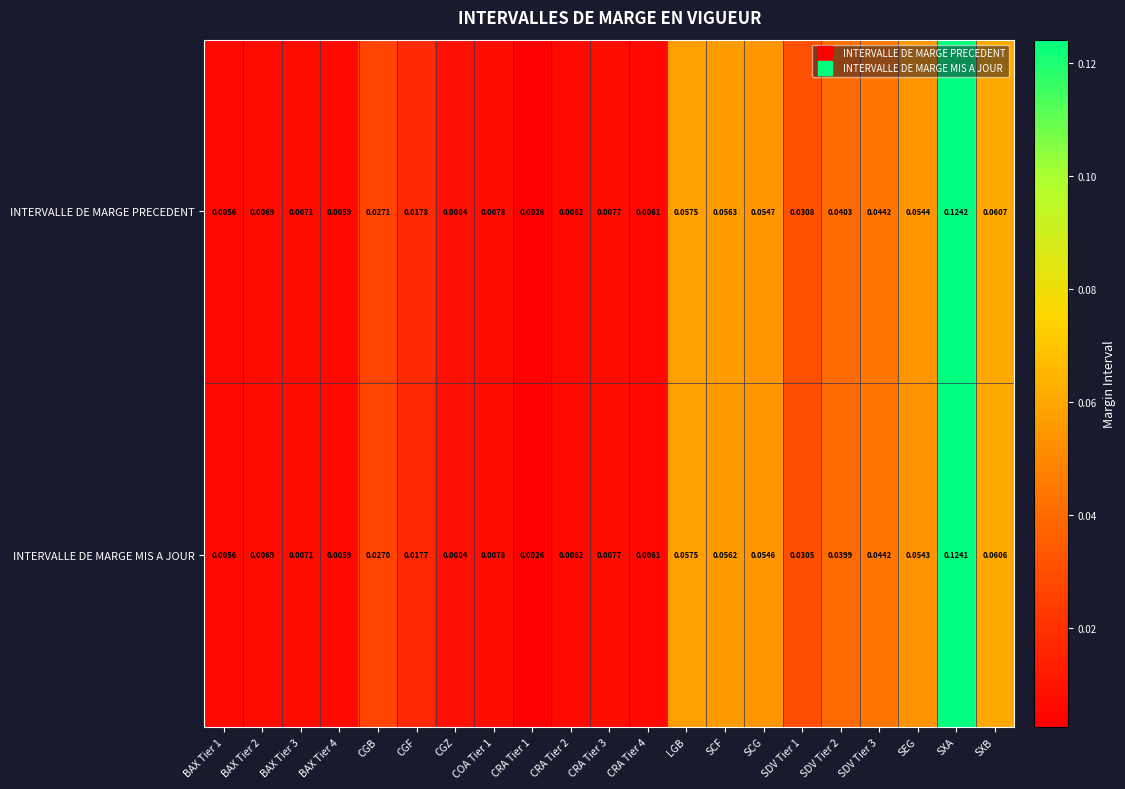

Rank the series by their maximum value, from highest to lowest.

INTERVALLE DE MARGE PRECEDENT, INTERVALLE DE MARGE MIS A JOUR